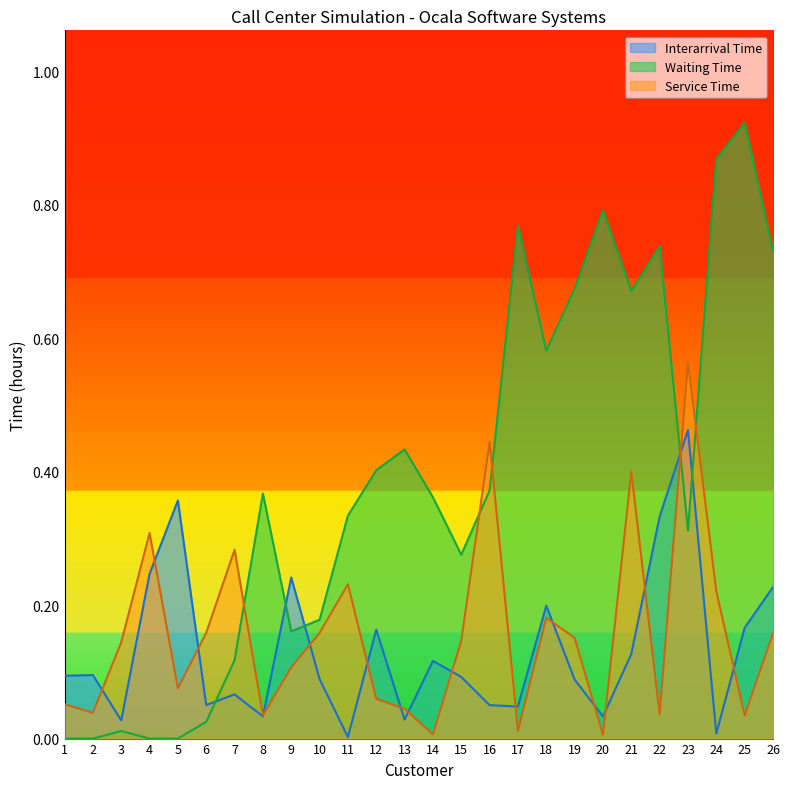

Reading left to right, list all the values displayed in this chart.

Interarrival Time: 0.1	0.1	0.0	0.2	0.4	0.1	0.1	0.0	0.2	0.1	0.0	0.2	0.0	0.1	0.1	0.1	0.0	0.2	0.1	0.0	0.1	0.3	0.5	0.0	0.2	0.2
Waiting Time: 0.0	0.0	0.0	0.0	0.0	0.0	0.1	0.4	0.2	0.2	0.3	0.4	0.4	0.4	0.3	0.4	0.8	0.6	0.7	0.8	0.7	0.7	0.3	0.9	0.9	0.7
Service Time: 0.1	0.0	0.1	0.3	0.1	0.2	0.3	0.0	0.1	0.2	0.2	0.1	0.0	0.0	0.1	0.4	0.0	0.2	0.2	0.0	0.4	0.0	0.6	0.2	0.0	0.2